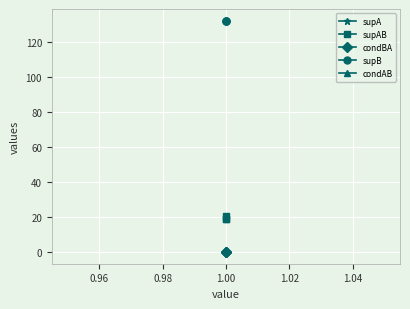

Rank the series at 1.00 from lowest to highest value.

condBA, condAB, supA, supAB, supB